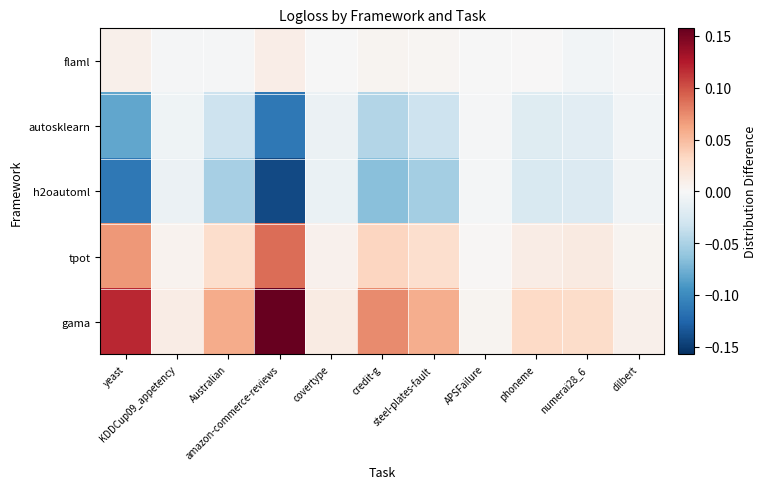

Rank the series by their maximum value, from highest to lowest.

gama, tpot, flaml, autosklearn, h2oautoml